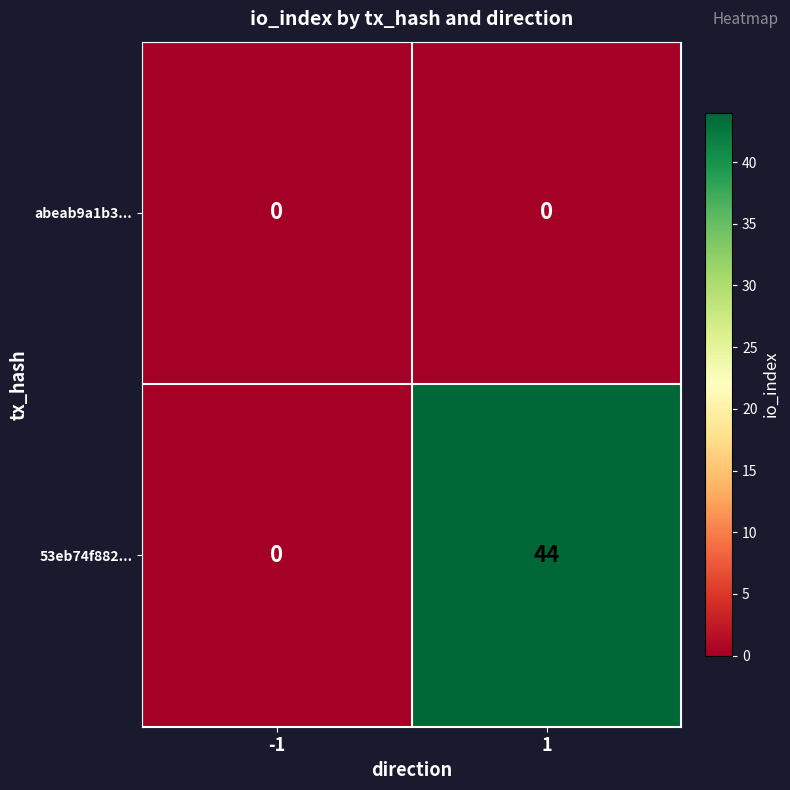

List the series in order of their peak value, highest first.

53eb74f882..., abeab9a1b3...